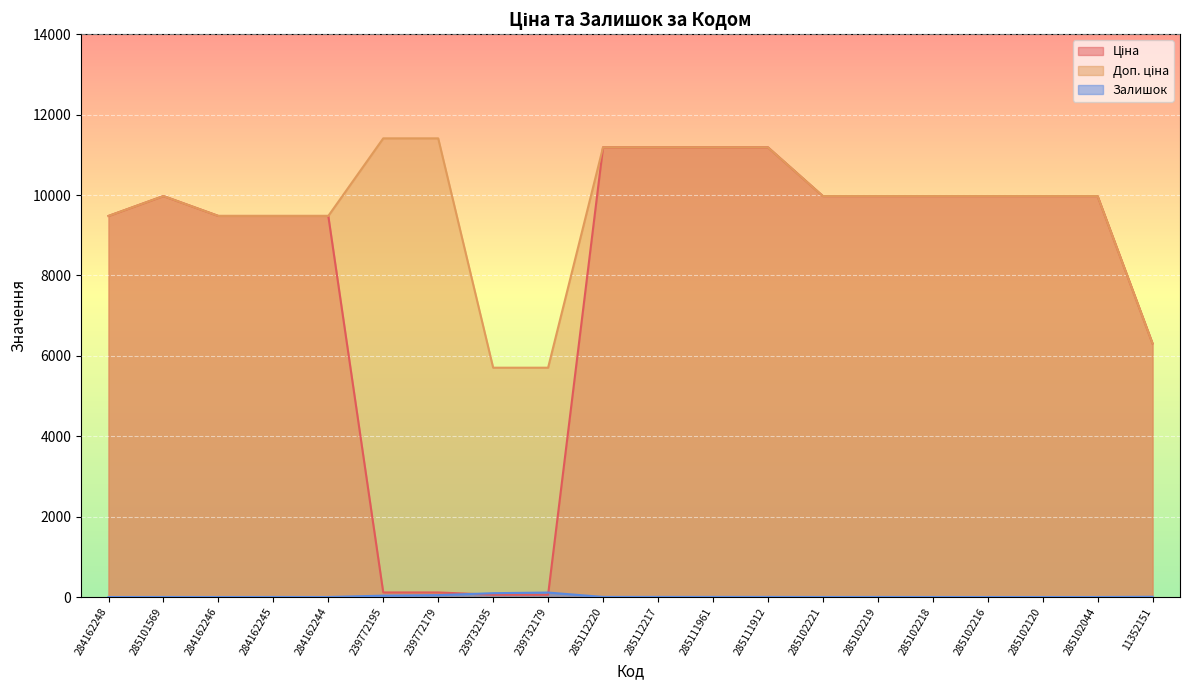

Which has a higher value, 239772179 or 285111912?

285111912